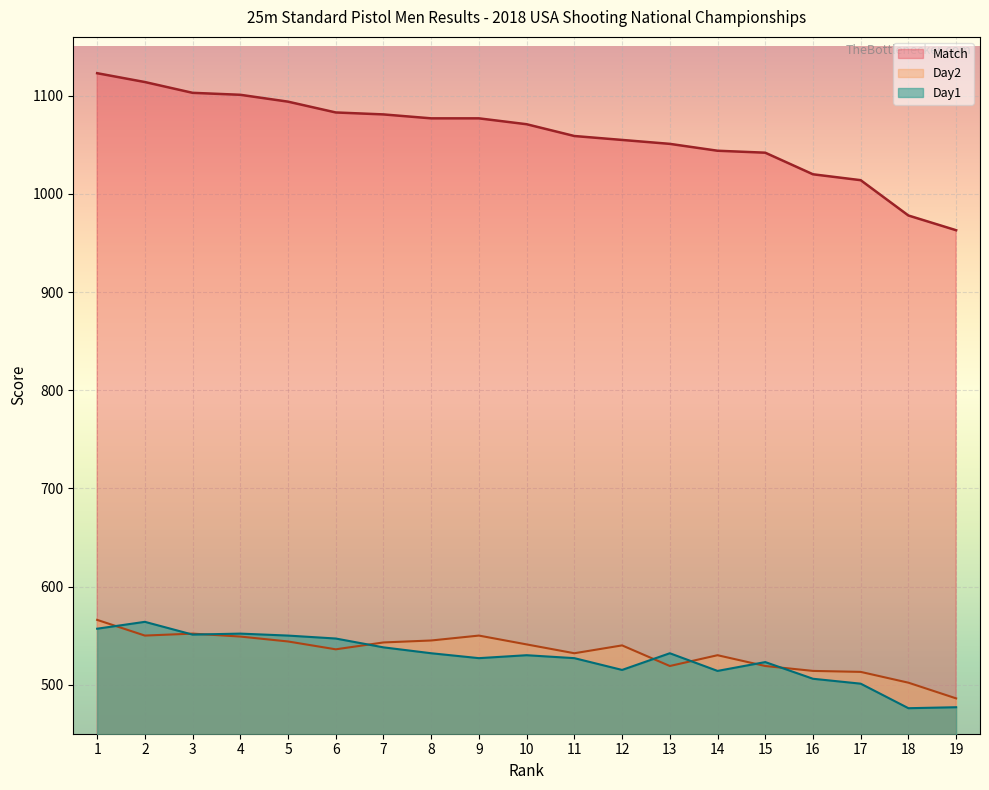

True or false: Match and Day1 cross at least once.

False